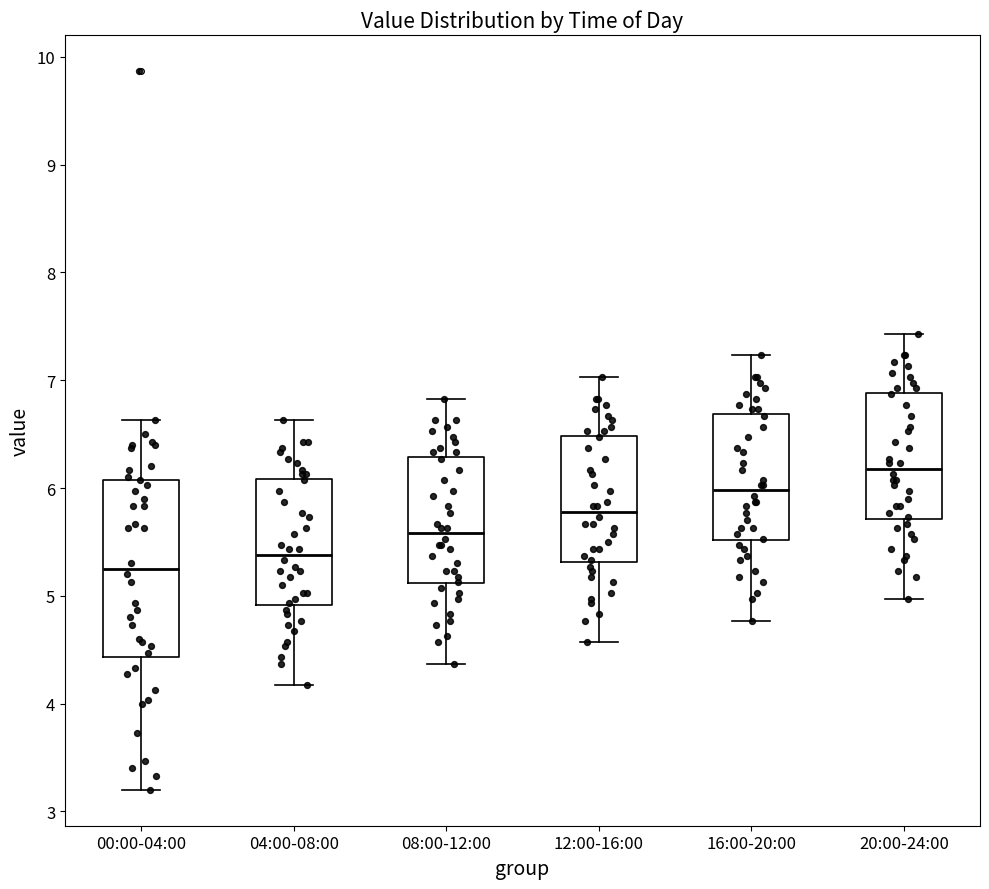

Which box has the lowest median line?

00:00-04:00